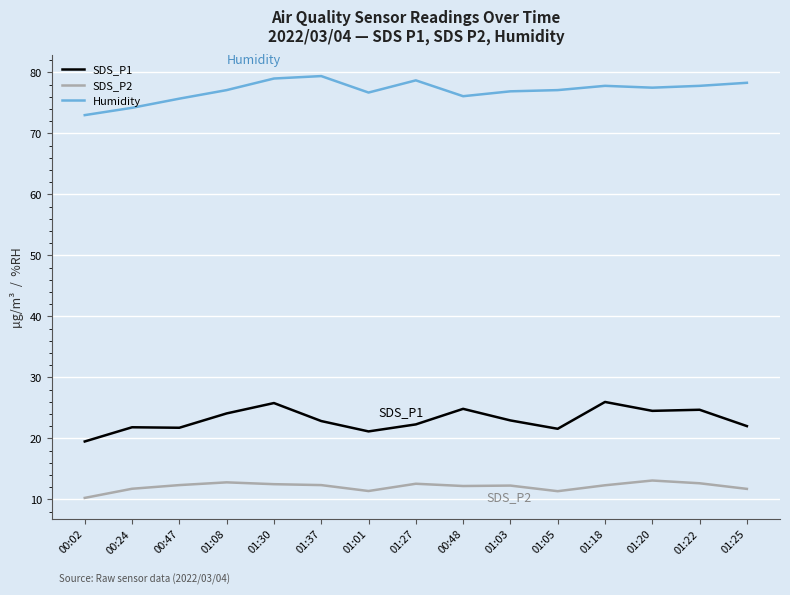

What is the average value of the SDS_P1 series?

23.1